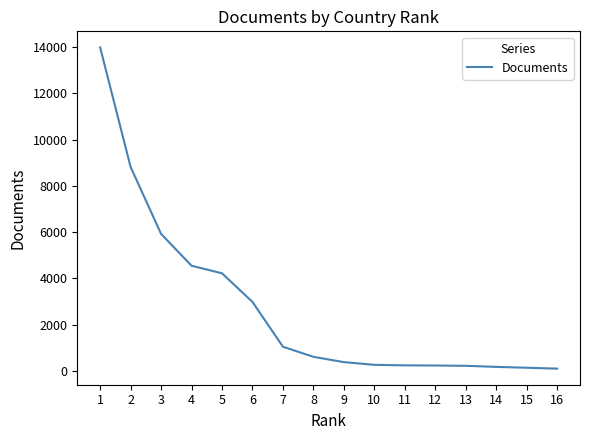

What is the maximum value shown in the chart?

13990